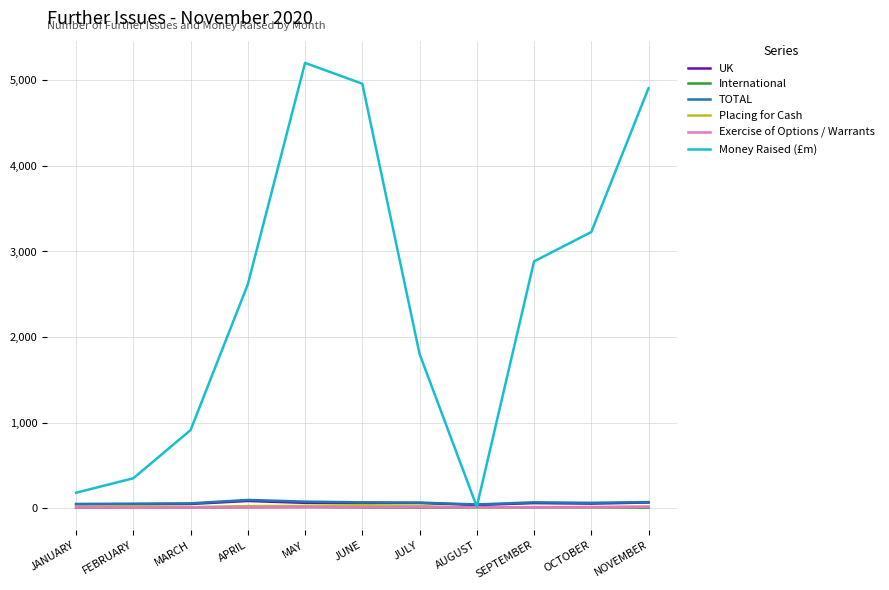

What is the minimum value for International?

3.0